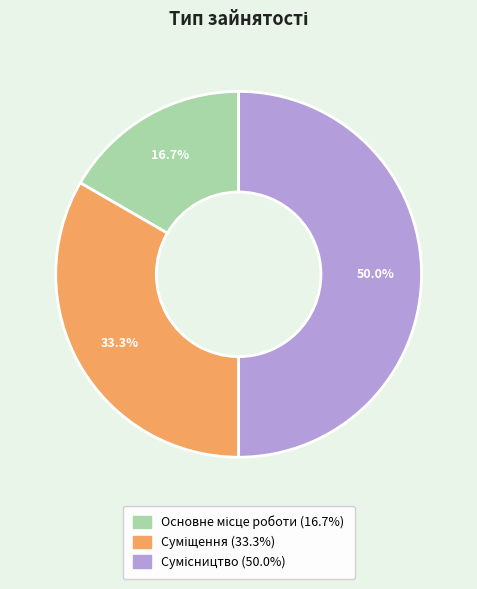

Count the number of slices in the pie.

3